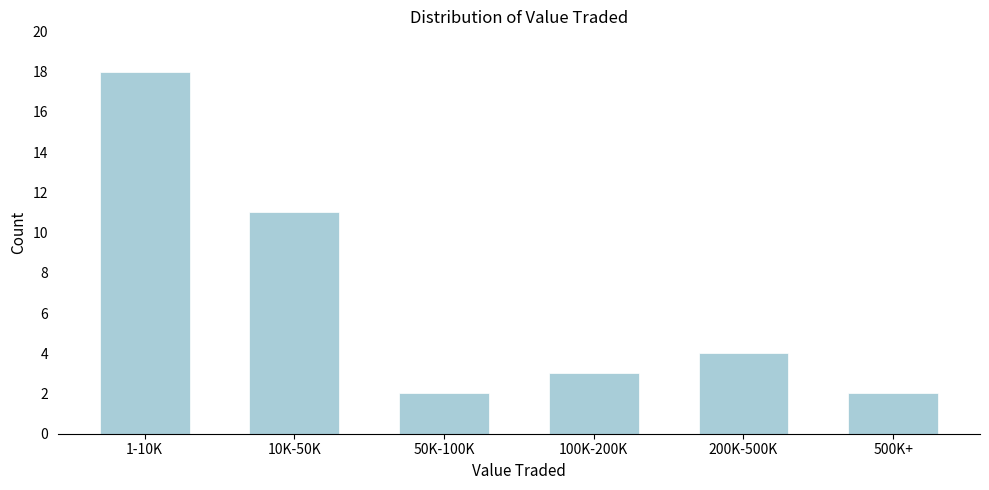

Reading left to right, what are all the values shown in this chart?

1-10K=18	10K-50K=11	50K-100K=2	100K-200K=3	200K-500K=4	500K+=2